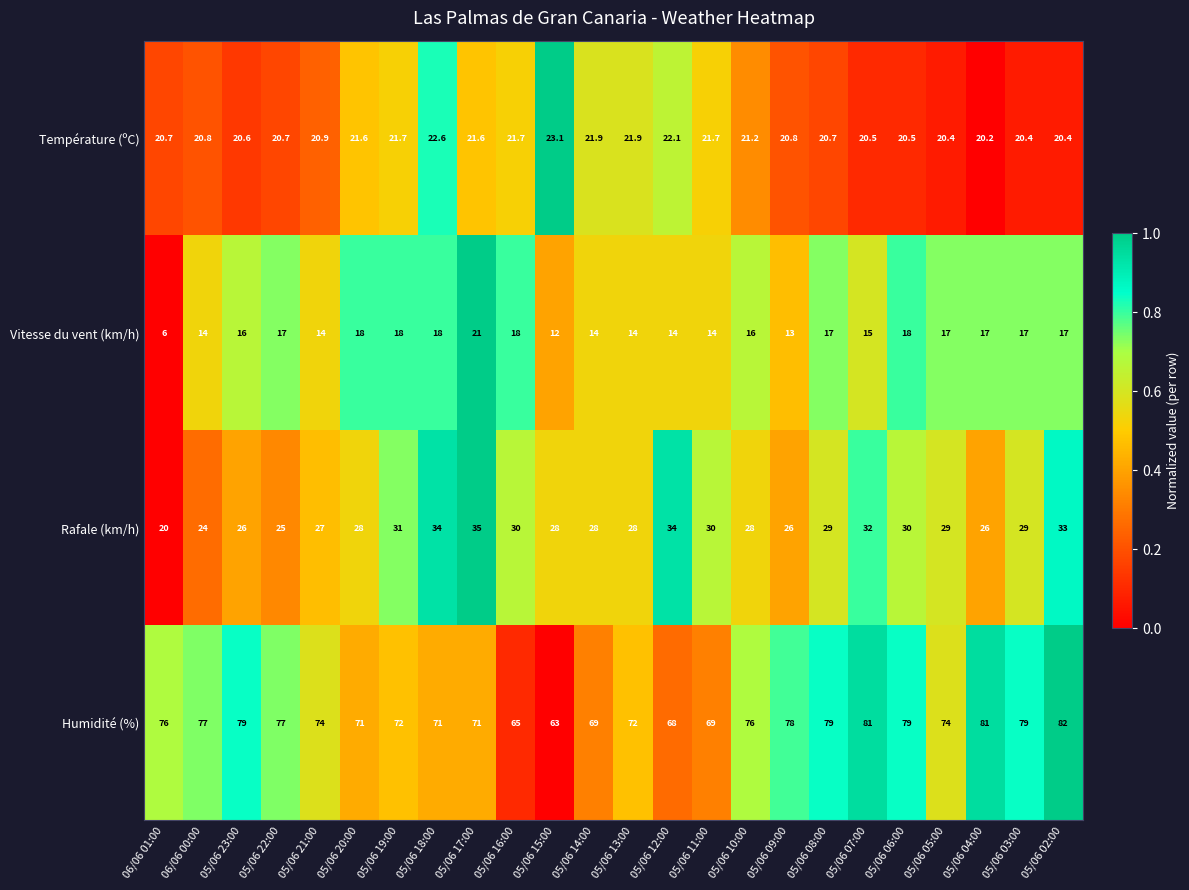

True or false: Vitesse du vent (km/h) has a value of 6.0 at 05/06 21:00.

False